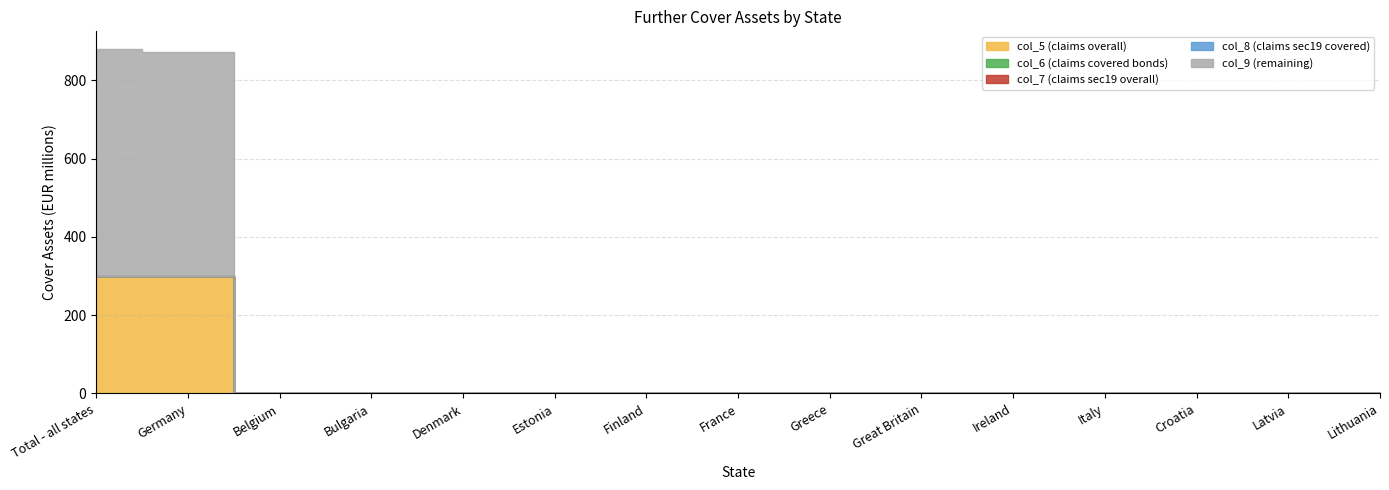

At which label is col_6 (claims covered bonds) closest to 0?

Total - all states